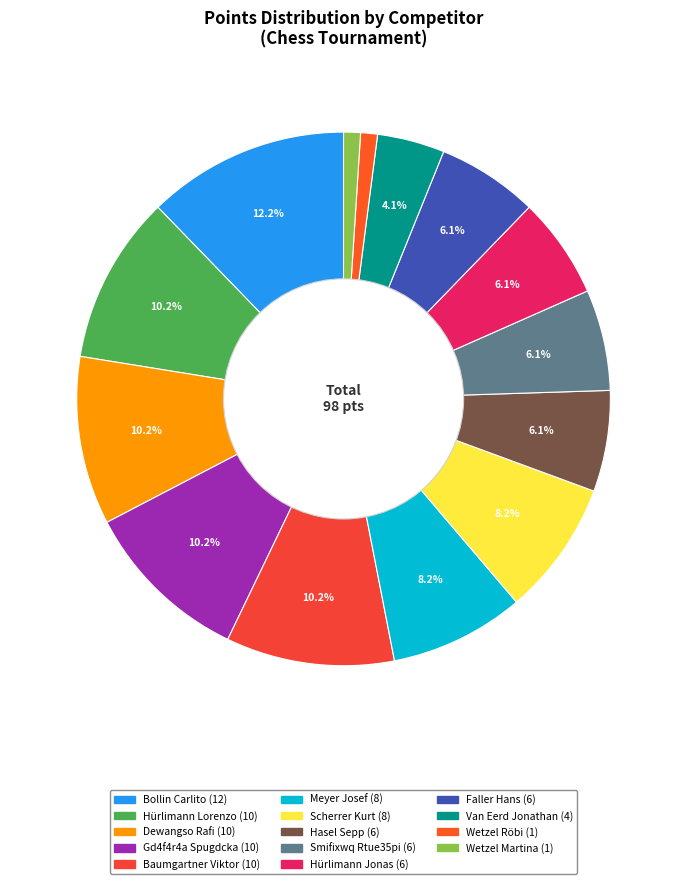

How many slices are in this pie chart?

14